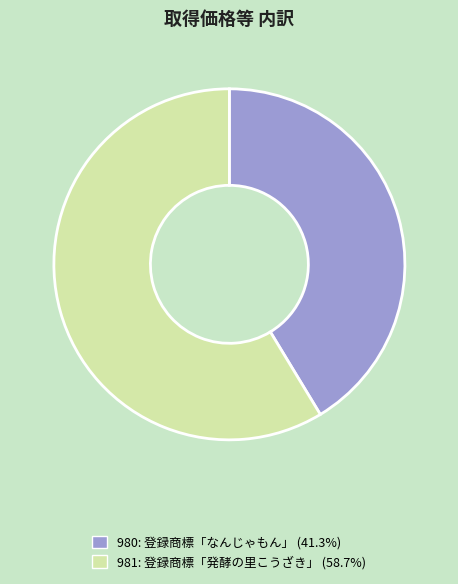

Which slice is the smallest?

980: 登録商標「なんじゃもん」